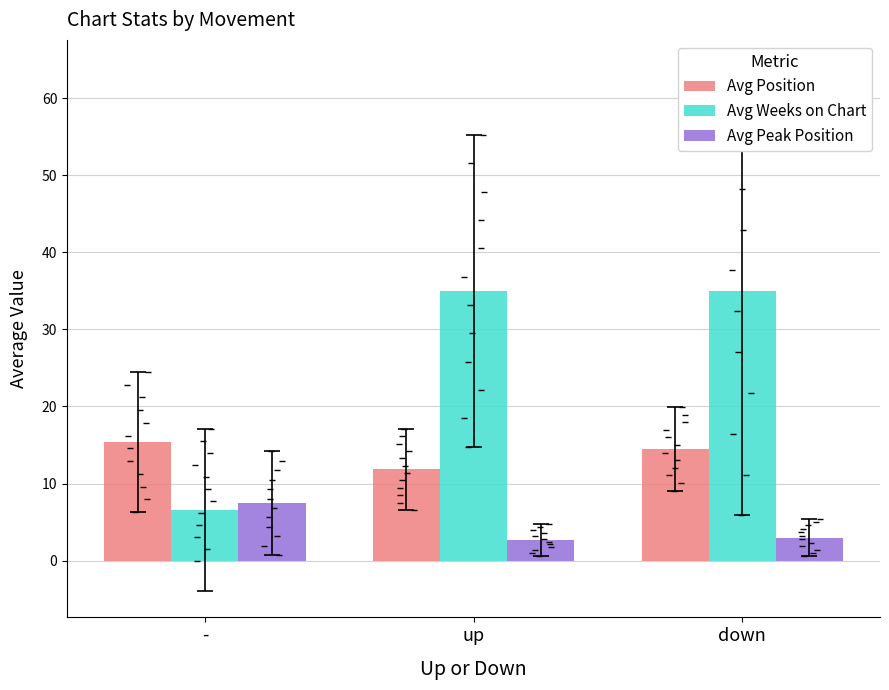

Rank the series by their maximum value, from lowest to highest.

Avg Peak Position, Avg Position, Avg Weeks on Chart